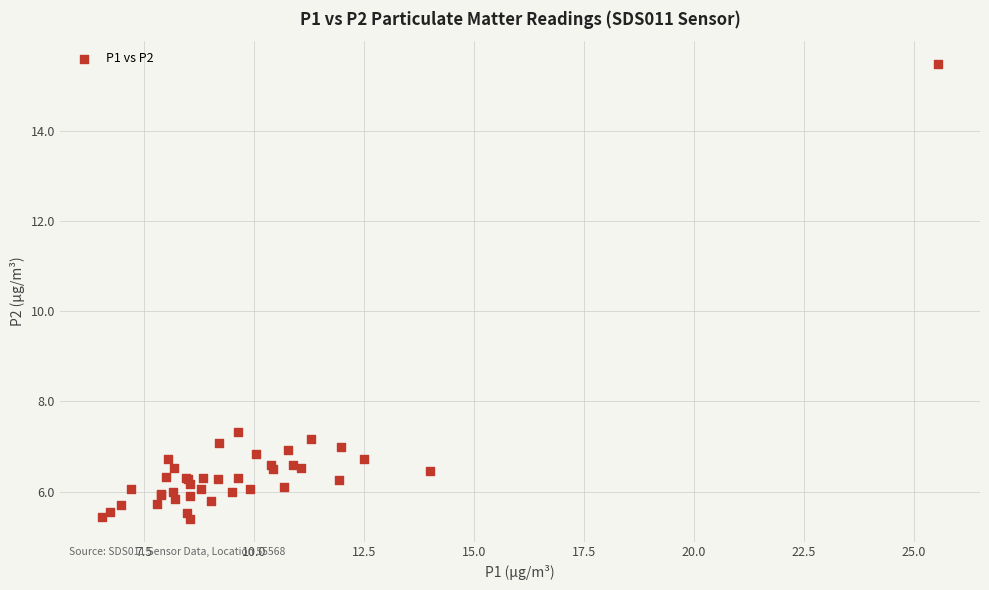

What Y value in the scatter plot is closest to 10?

7.3